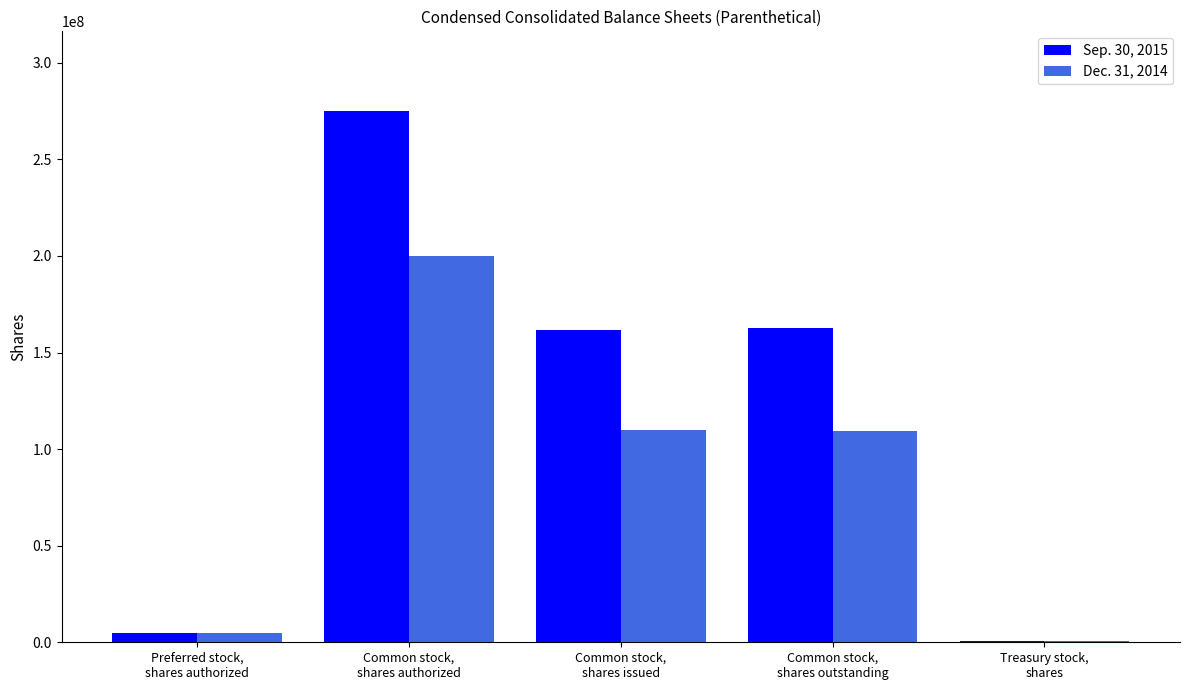

What is the maximum value shown in the chart?

275000000